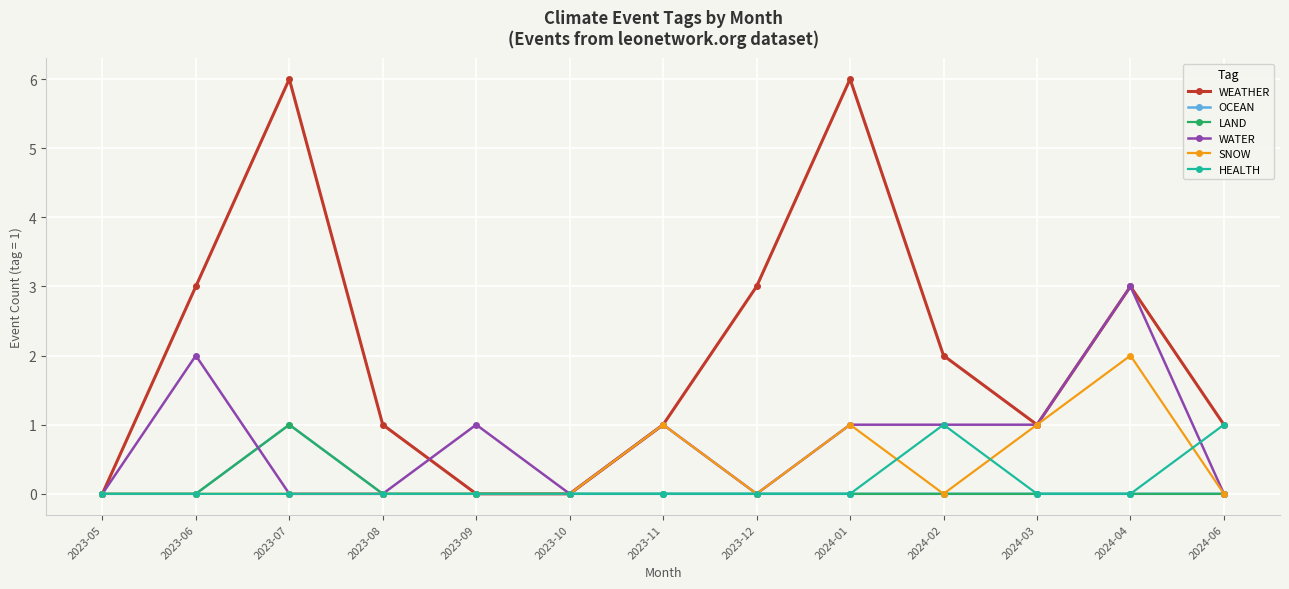

What is the spread (max minus min) of values at 2023-09?

1